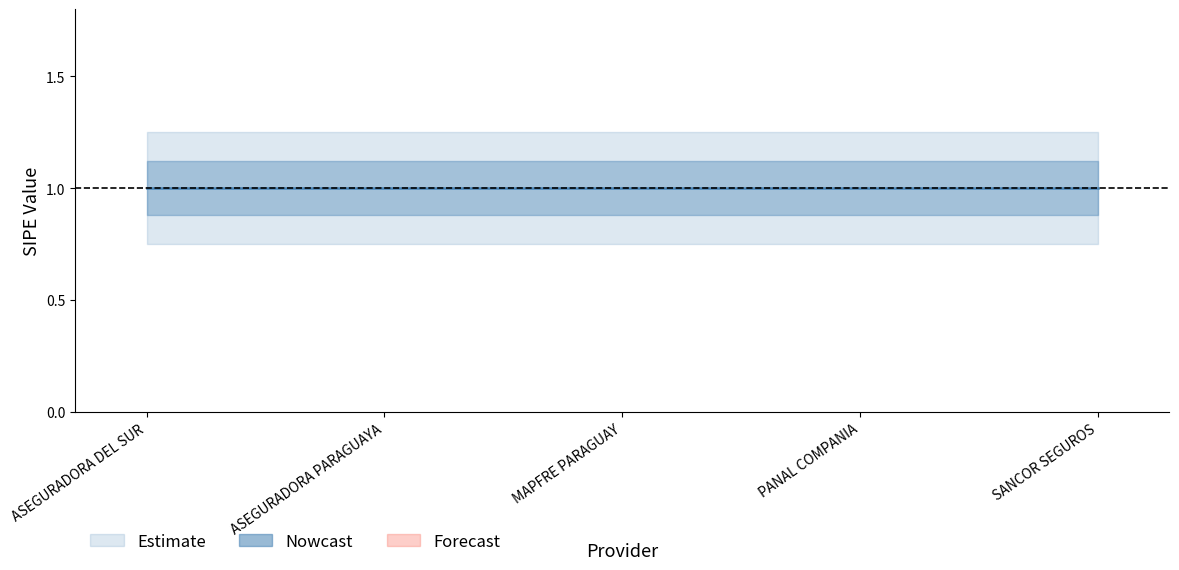

What is the sum of all _sipe_mid values?

5.0